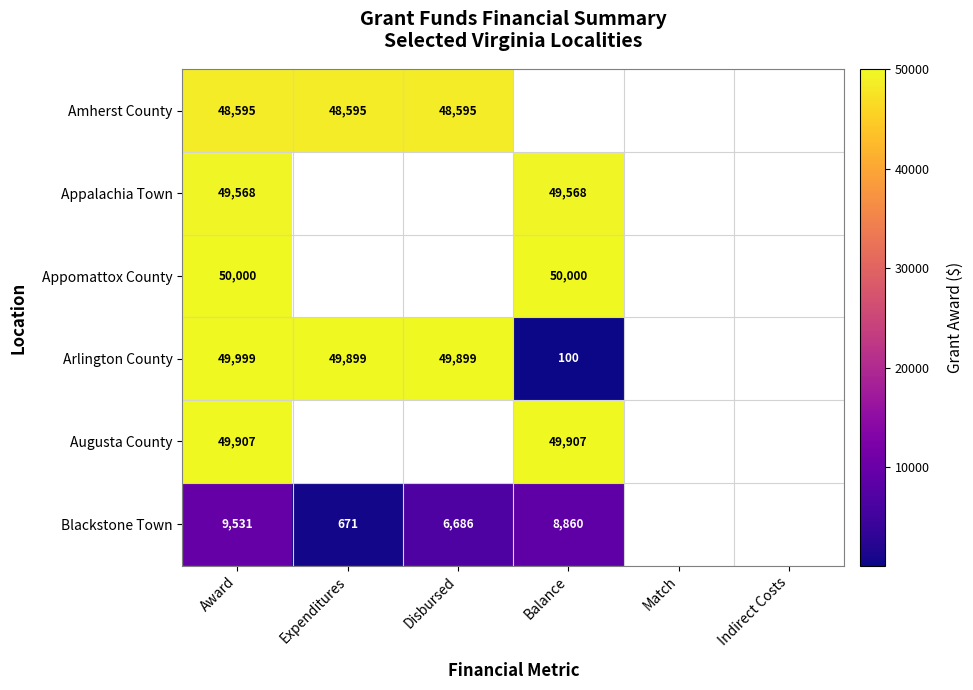

What is the minimum value shown in the chart?

100.0